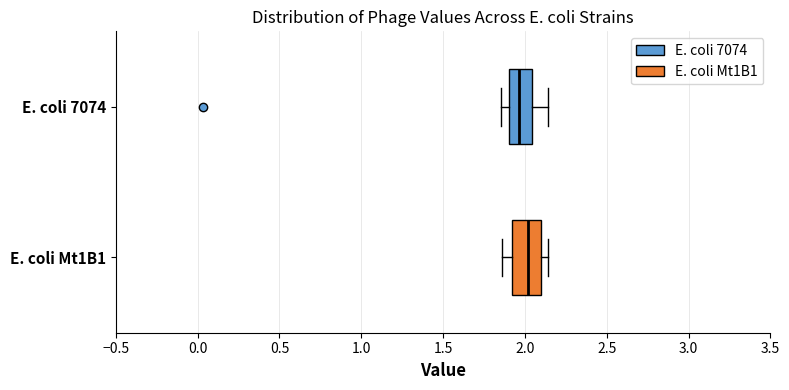

Where does the median line of the box for E. coli Mt1B1 sit on the x-axis? The values are not printed on the chart, so give them approximately, as read against the axis.

2.00